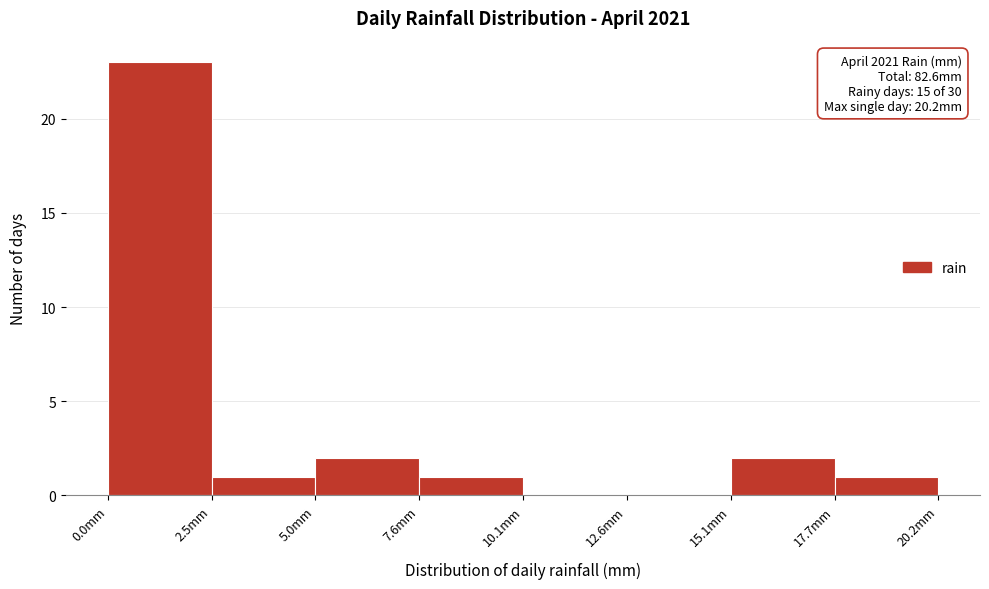

Over which range of the x-axis is the bar tallest?

0.0 to 2.5